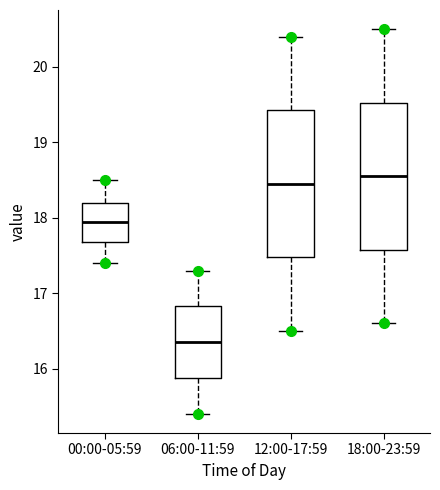

Reading left to right, read every box against the y-axis: the position of its median line, the range the box covers, and the ends of its whiskers. The values are not printed on the chart, so give them approximately, as read against the axis.

00:00-05:59: median 18.0, box 17.7 to 18.2, whiskers 17.4 to 18.5
06:00-11:59: median 16.4, box 15.9 to 16.8, whiskers 15.4 to 17.3
12:00-17:59: median 18.5, box 17.5 to 19.4, whiskers 16.5 to 20.4
18:00-23:59: median 18.6, box 17.6 to 19.5, whiskers 16.6 to 20.5